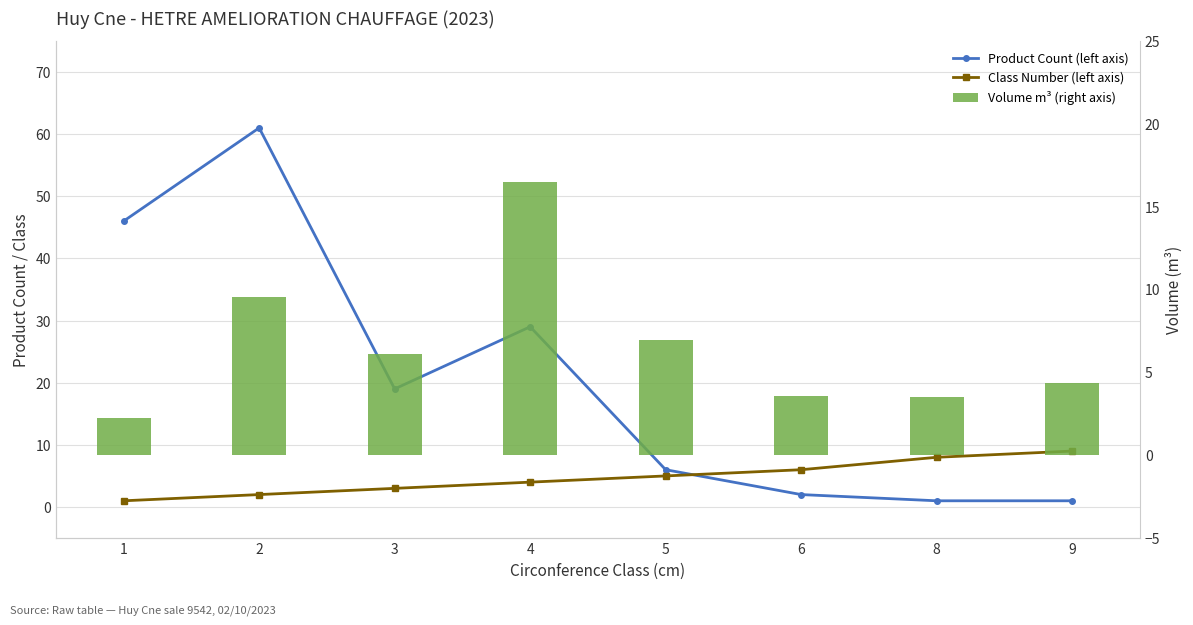

List the labels in order of Volume m³ (right axis) value, largest first.

4, 2, 5, 3, 9, 6, 8, 1